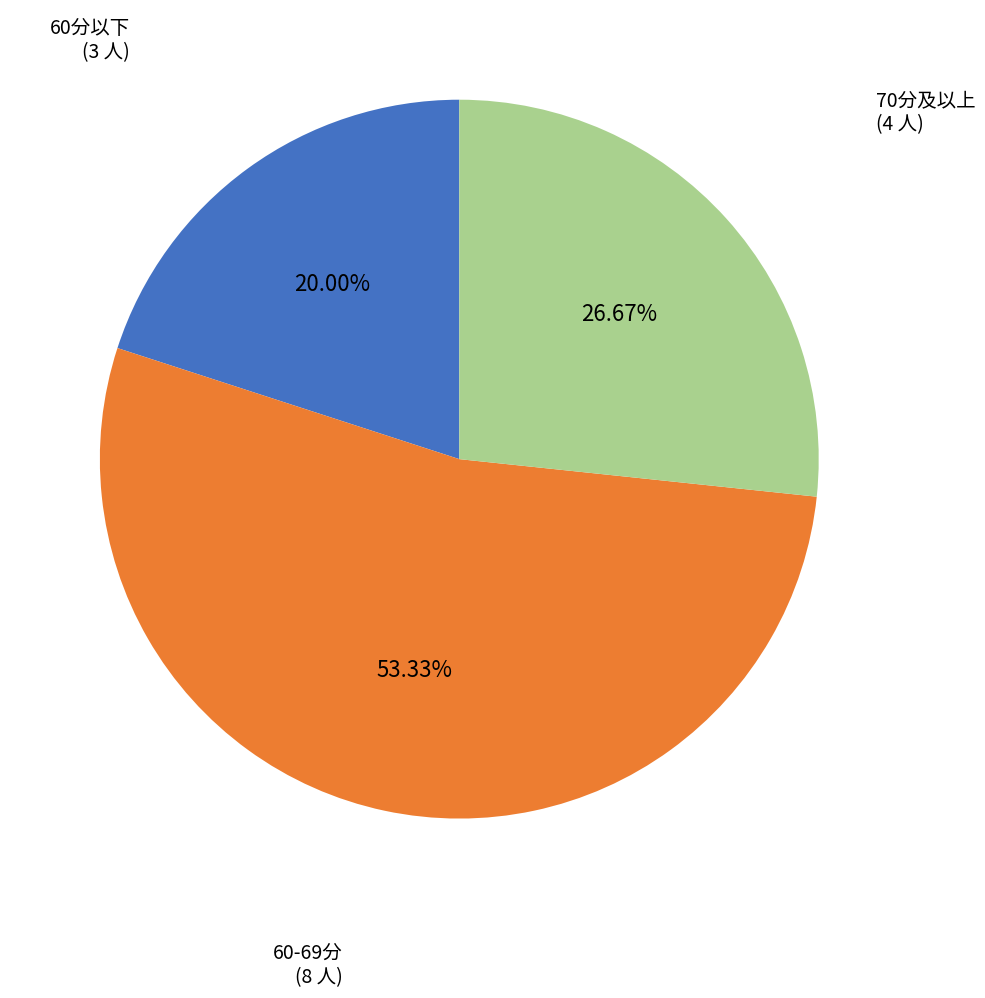

How many segments does this pie chart have?

3